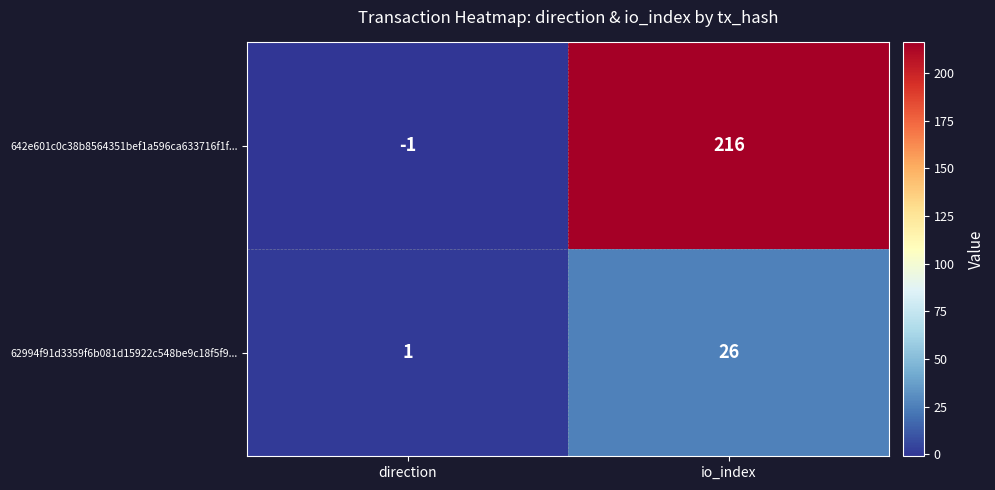

What is the difference between the maximum and minimum values in the 642e601c0c38b8564351bef1a596ca633716f1f... series?

217